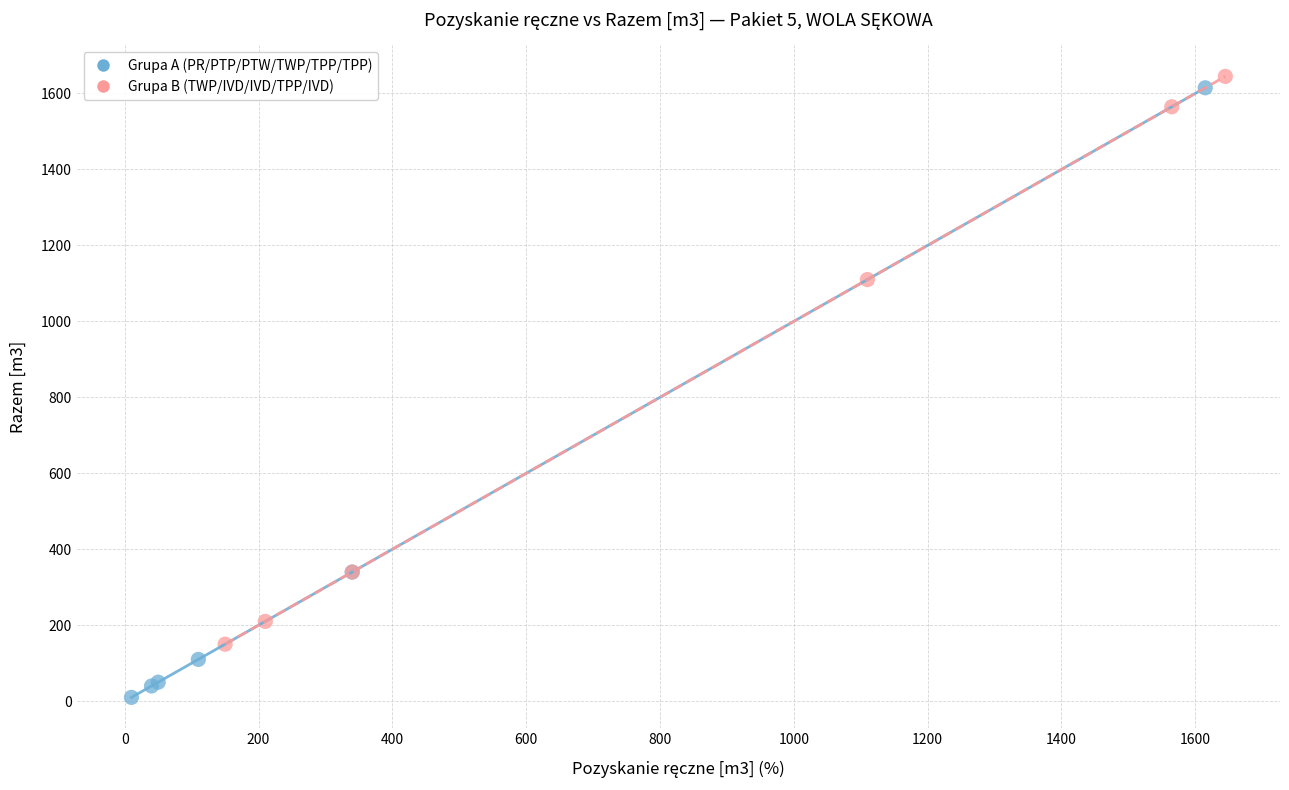

Which series reaches the minimum Y coordinate?

Grupa A (PR/PTP/PTW/TWP/TPP/TPP)